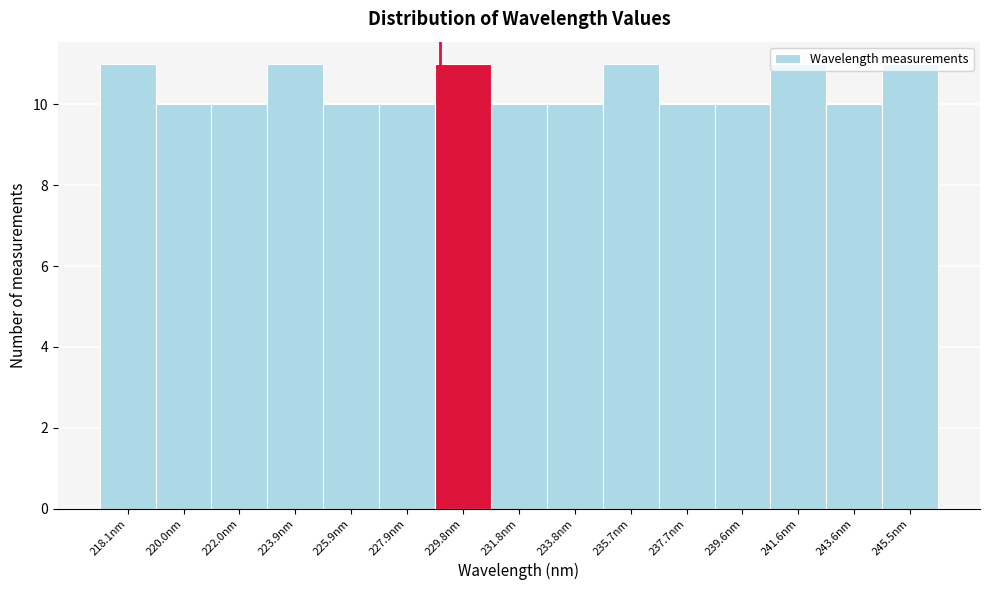

What is the maximum value shown in the chart?

11